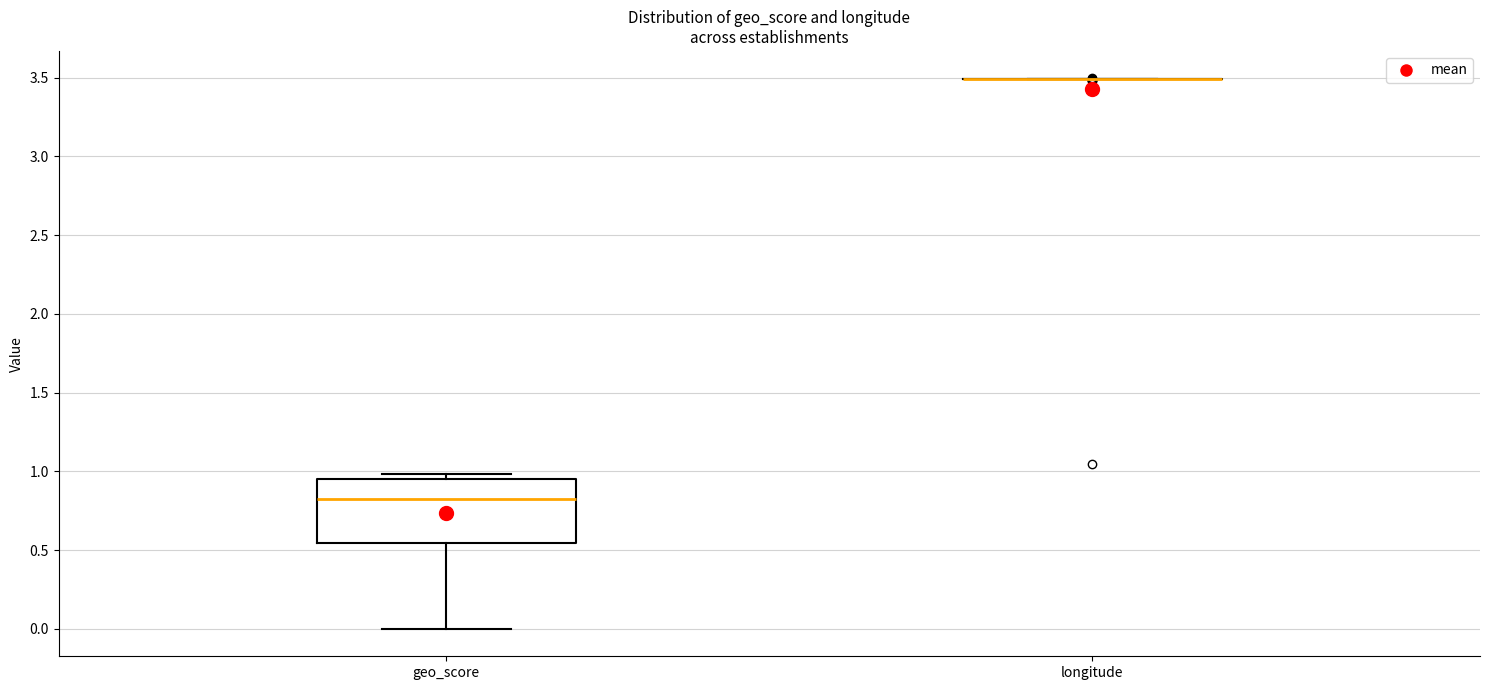

Reading left to right, transcribe this box plot: for each box, give where its median line is, the range the box spans, and where its two whiskers end, as read against the y-axis. The values are not printed on the chart, so give them approximately, as read against the axis.

geo_score: median 0.85, box 0.55 to 0.95, whiskers 0.00 to 1.00
longitude: box collapsed to a line at 3.50, whiskers 3.50 to 3.50